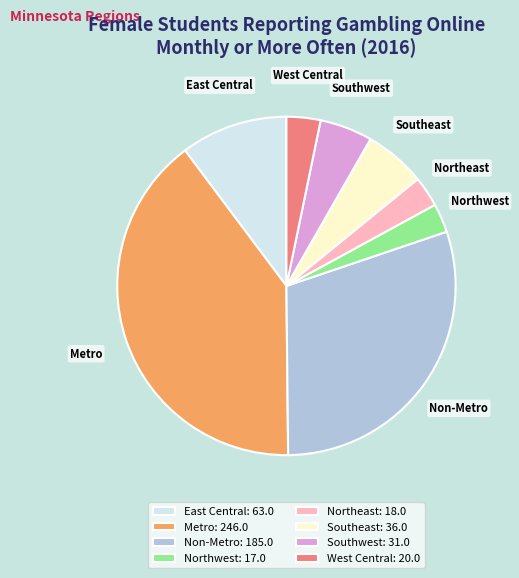

What is the ratio of the value at Southwest to the value at Non-Metro?

0.2